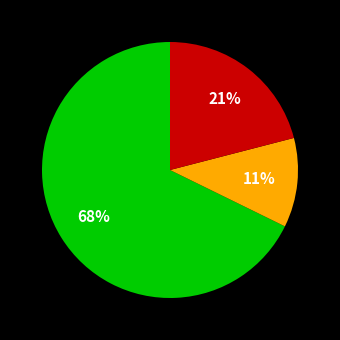

To the nearest percent, what is the average slice percentage?

33%